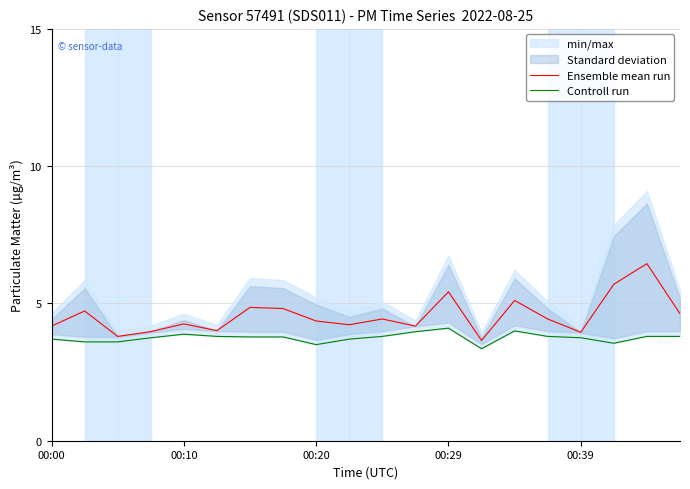

True or false: Ensemble mean run and Controll run intersect in this chart.

False